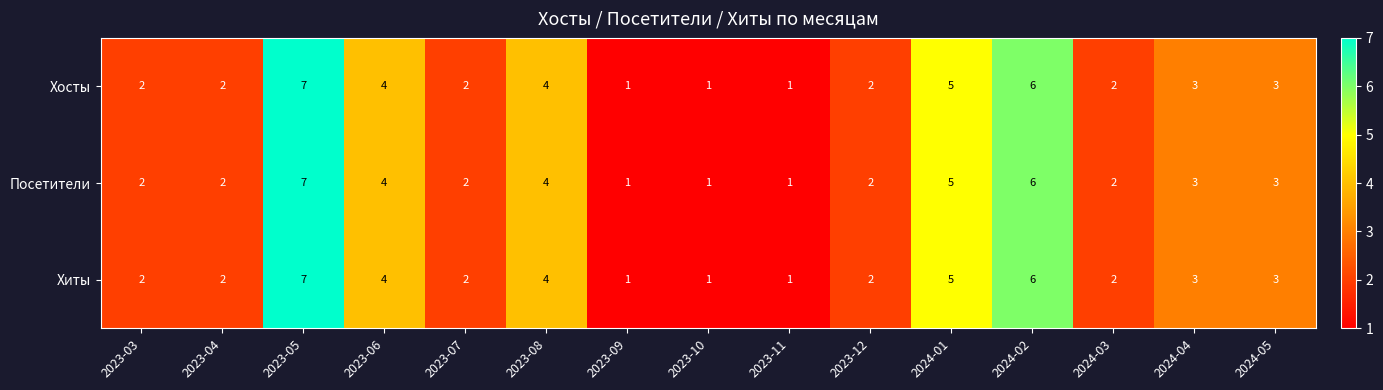

What is the sum of the Хосты values at 2023-08 and 2023-04?

6